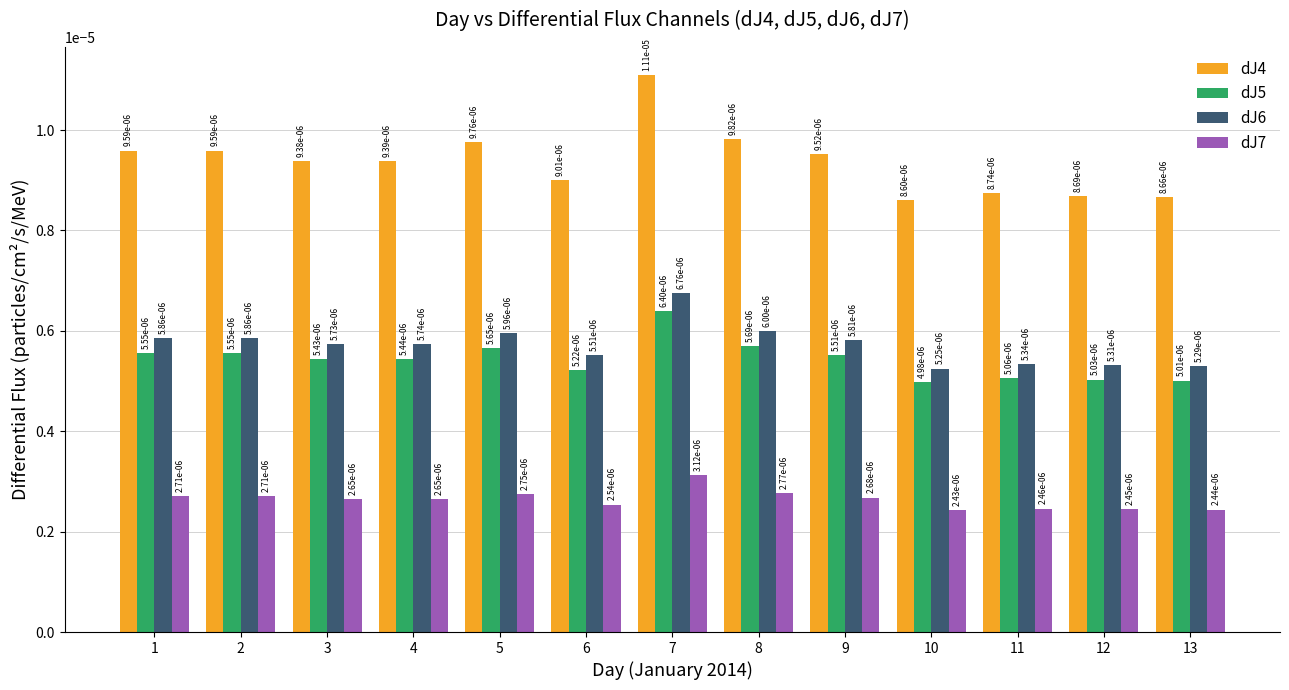

At which category is the sum across all series the highest?

7